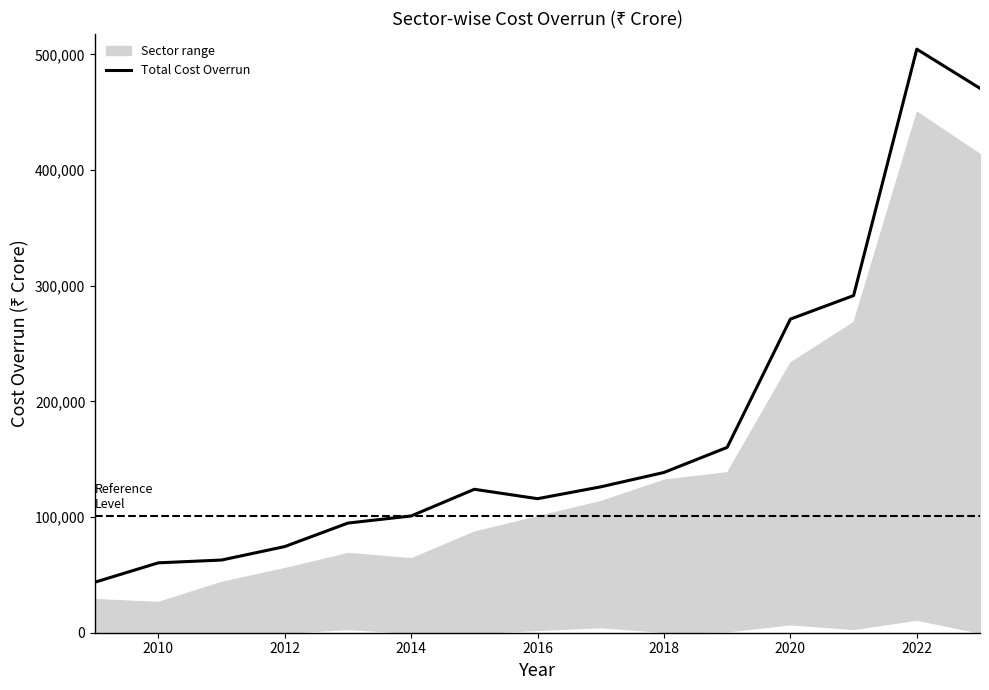

What is the minimum value for Total Cost Overrun?

43724